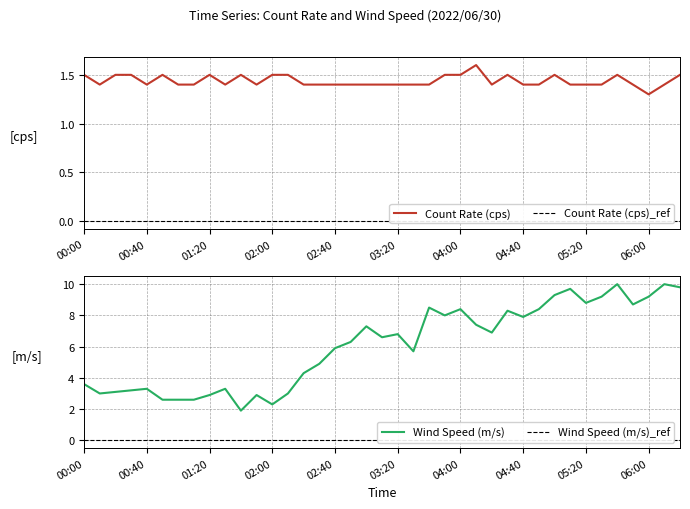

At which category is the sum across all series the highest?

05:40